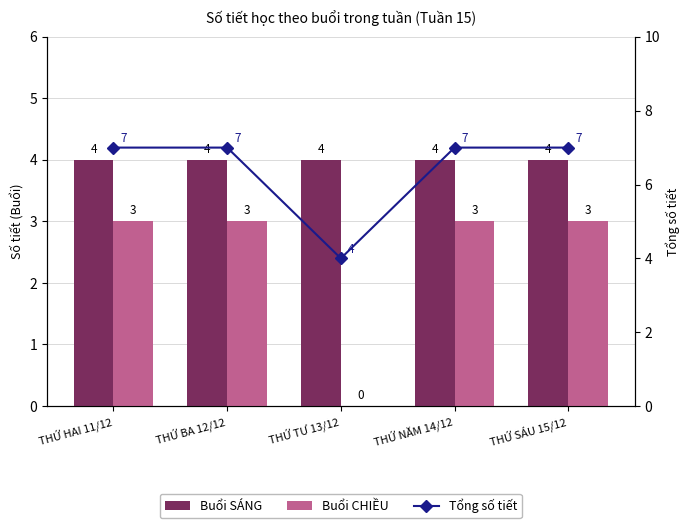

Which category has the lowest value across all series?

THỨ TƯ 13/12